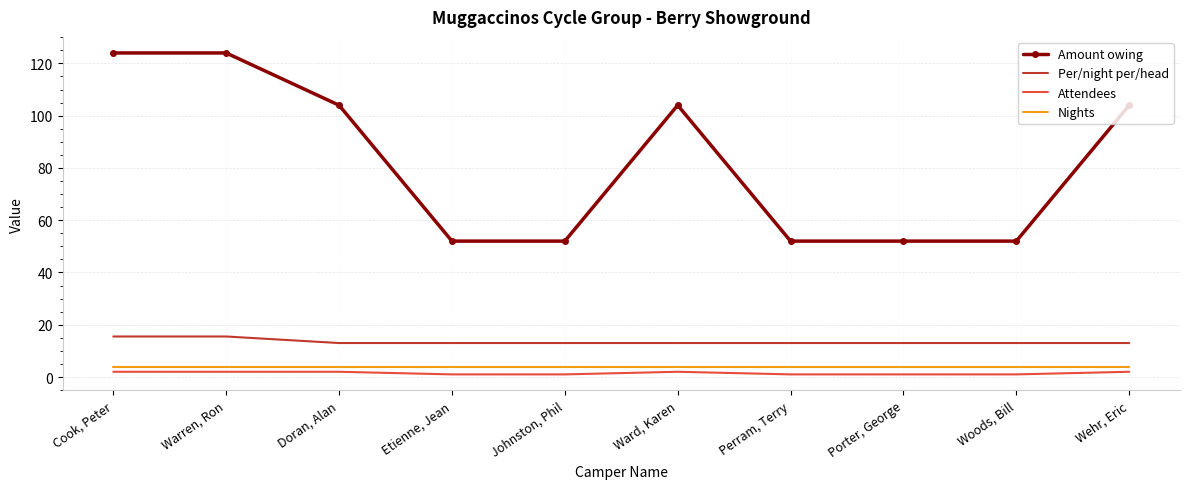

Between Ward, Karen and Perram, Terry, which series saw the biggest shift?

Amount owing